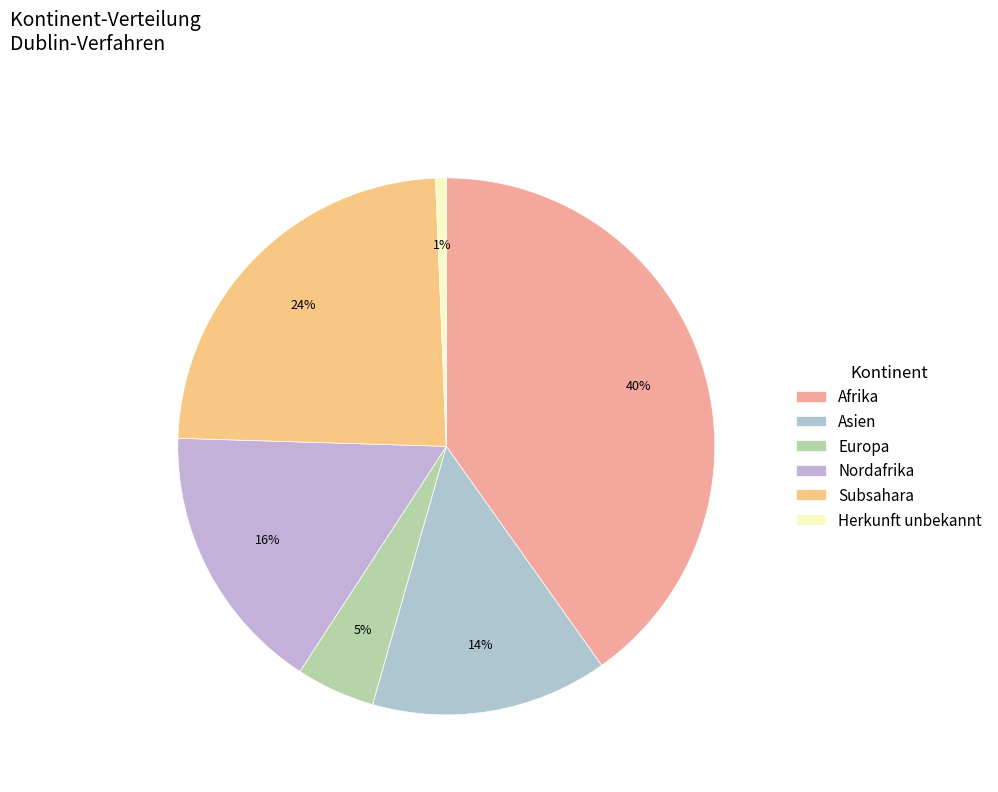

Is there a majority slice in this chart?

No